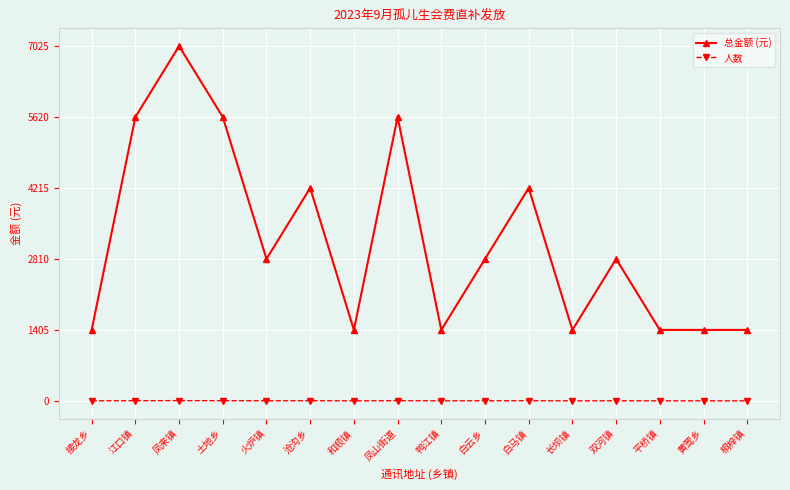

True or false: 人数 has more than 2 points higher than both neighbors.

True